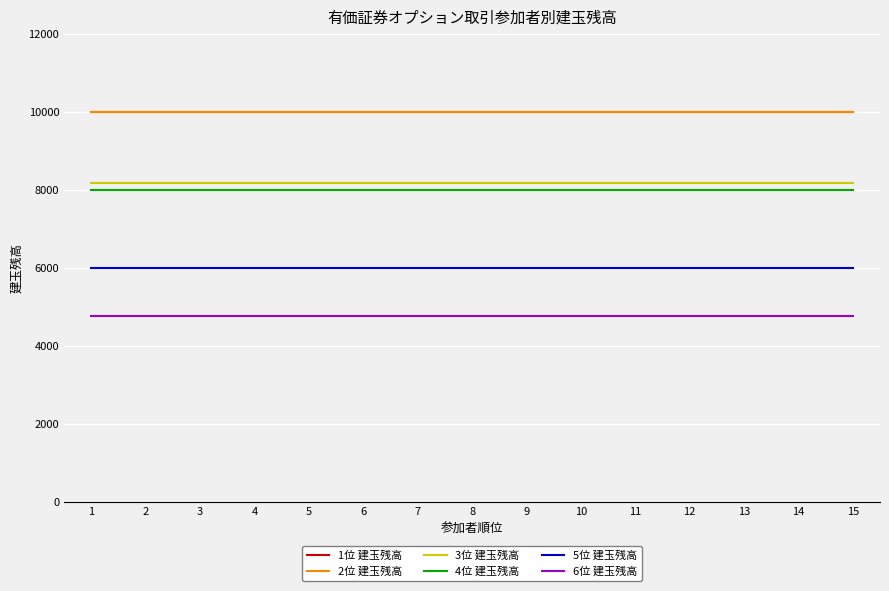

What is the sum of the 3位 建玉残高 values at 6 and 1?

16340